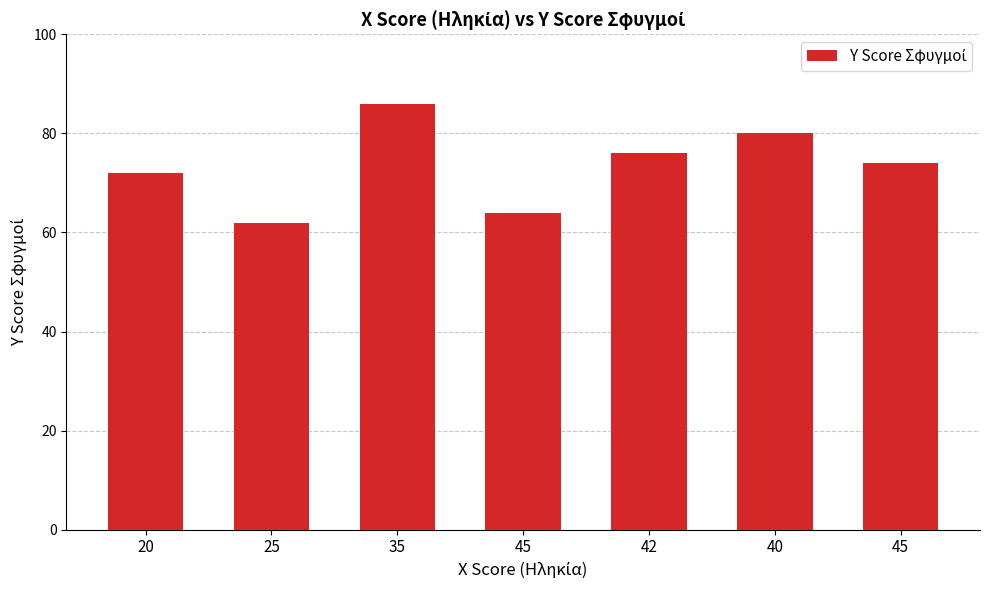

Does the chart contain any negative values?

No